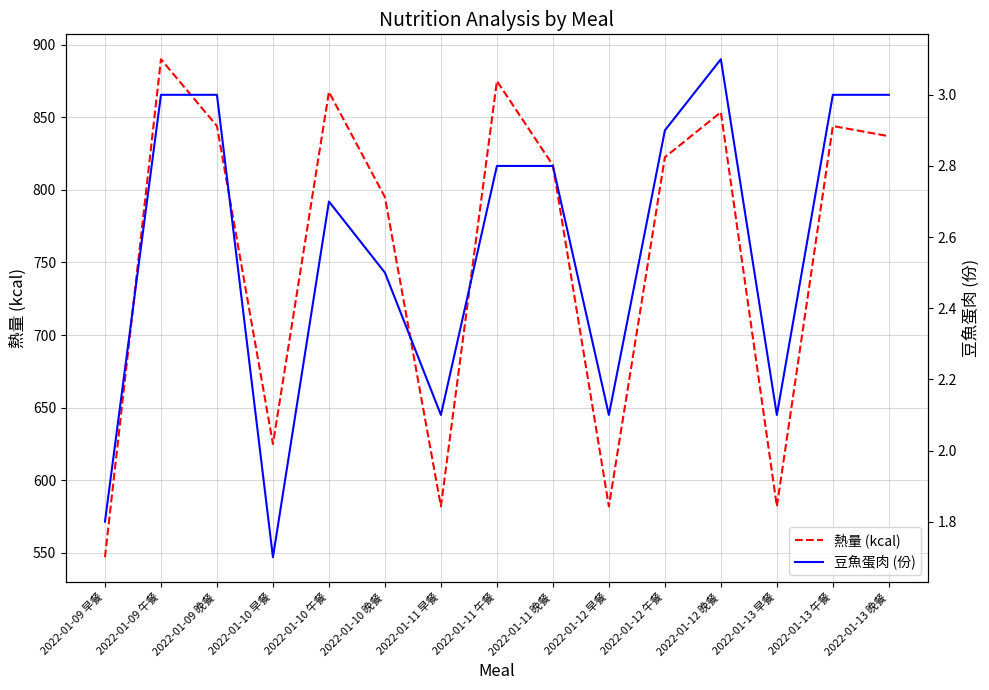

Is the value of 豆魚蛋肉 (份) at 2022-01-13 晚餐 greater than the value of 熱量 (kcal) at 2022-01-12 早餐?

No